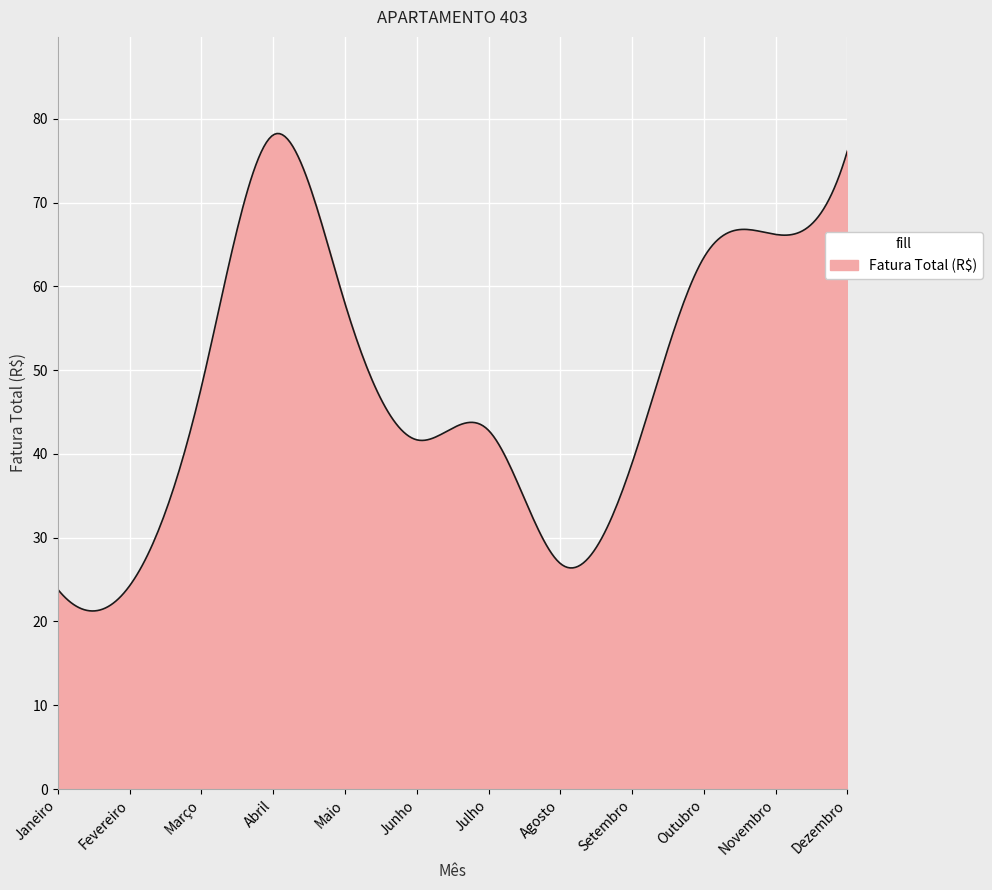

What is the maximum value shown in the chart?

78.2